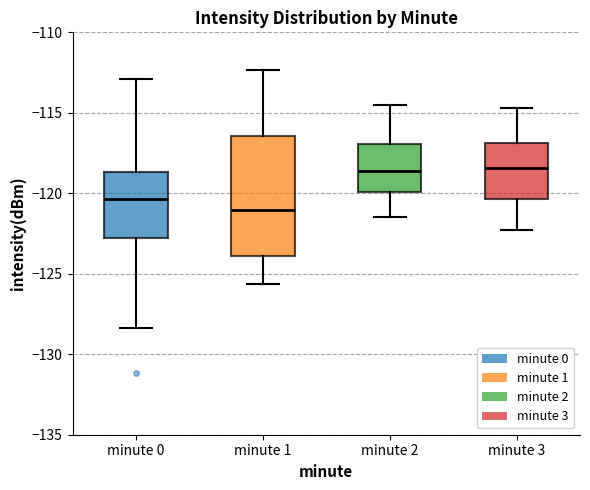

Comparing the boxes themselves (not the whiskers), which one is the tallest?

minute 1